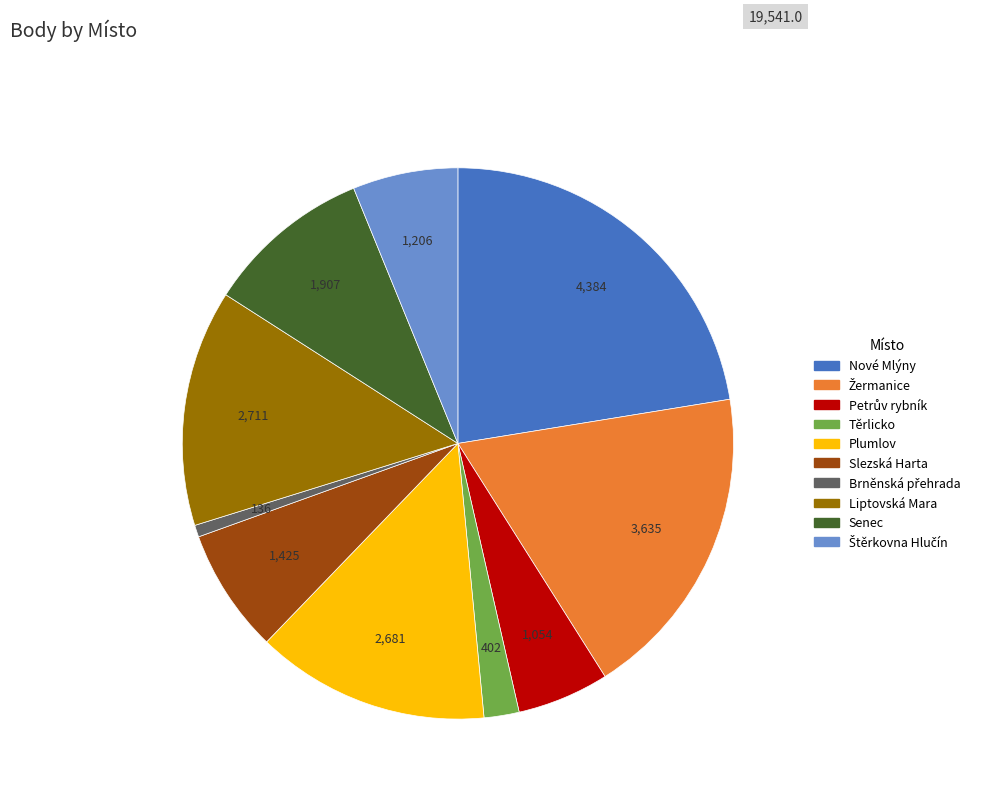

Is there any slice that represents more than half of the pie?

No